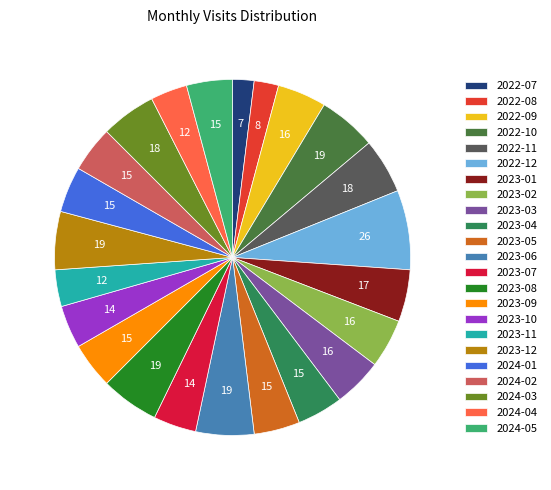

Does any single category account for the majority?

No